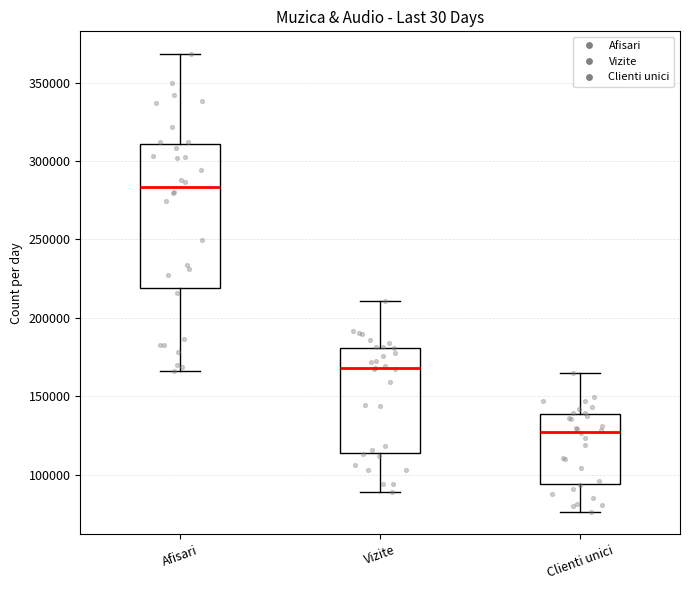

Reading left to right, read every box against the y-axis: the position of its median line, the range the box covers, and the ends of its whiskers. The values are not printed on the chart, so give them approximately, as read against the axis.

Afisari: median 285000, box 220000 to 310000, whiskers 165000 to 370000
Vizite: median 170000, box 115000 to 180000, whiskers 90000 to 210000
Clienti unici: median 125000, box 95000 to 140000, whiskers 75000 to 165000